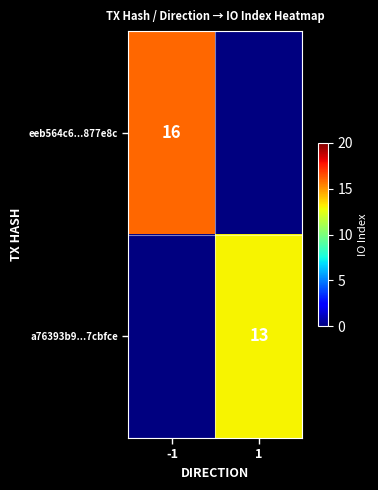

Is it true that a76393b9...7cbfce equals 13 at 1?

True